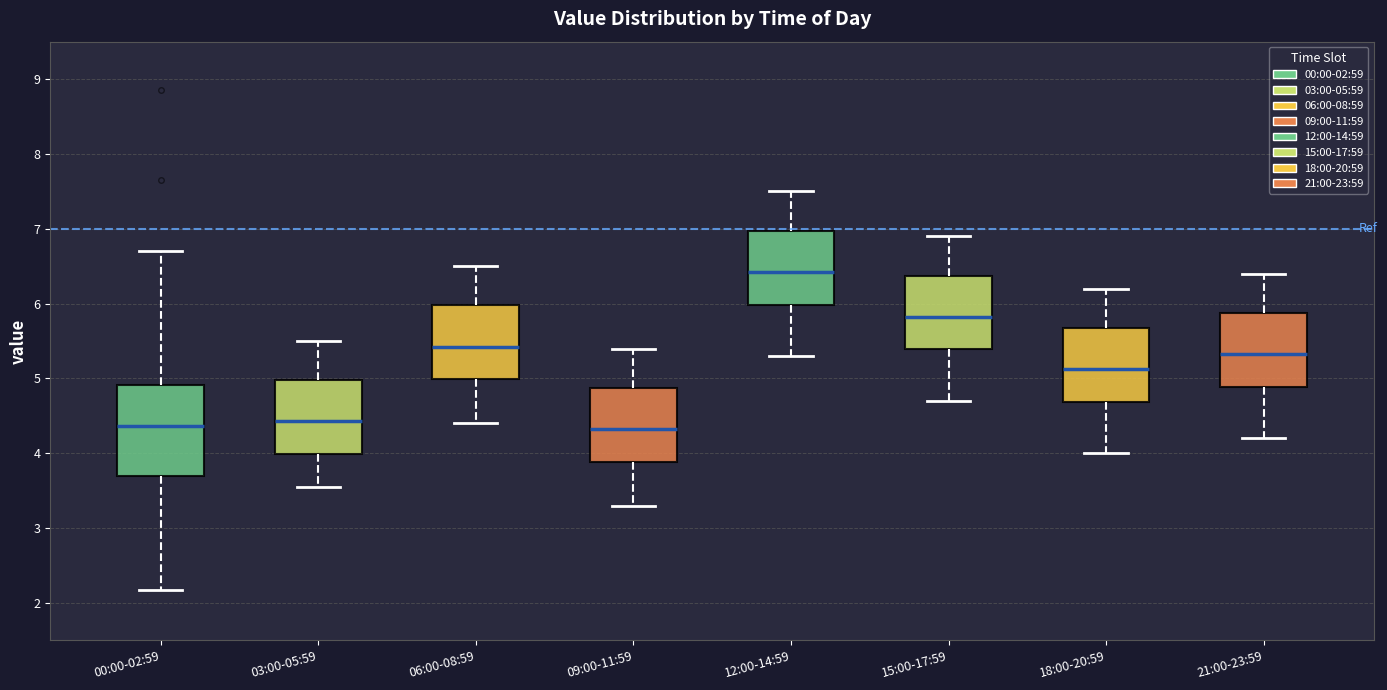

Where is the upper edge of the box for 09:00-11:59 on the y-axis? The values are not printed on the chart, so give them approximately, as read against the axis.

4.9